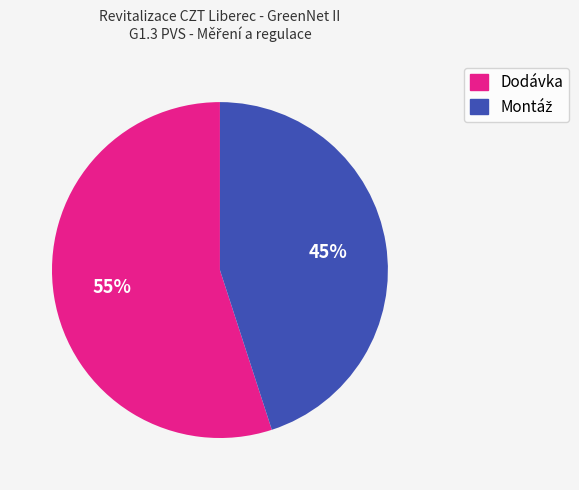

How many segments does this pie chart have?

2